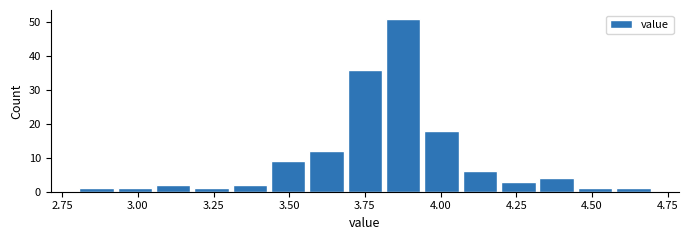

Around what value on the x-axis is the tallest bar? Give the approximate position of its centre, as read against the axis.

3.90